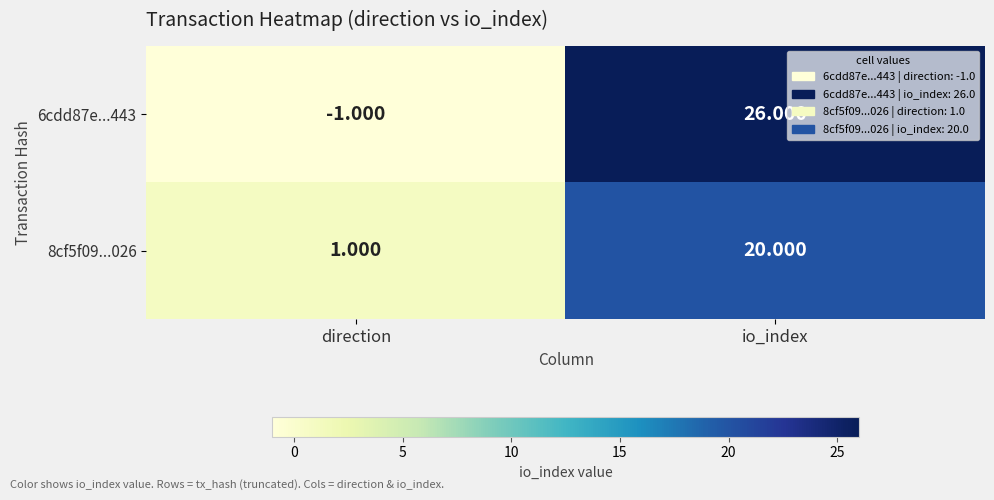

Between direction and io_index, which series saw the biggest shift?

6cdd87e...443